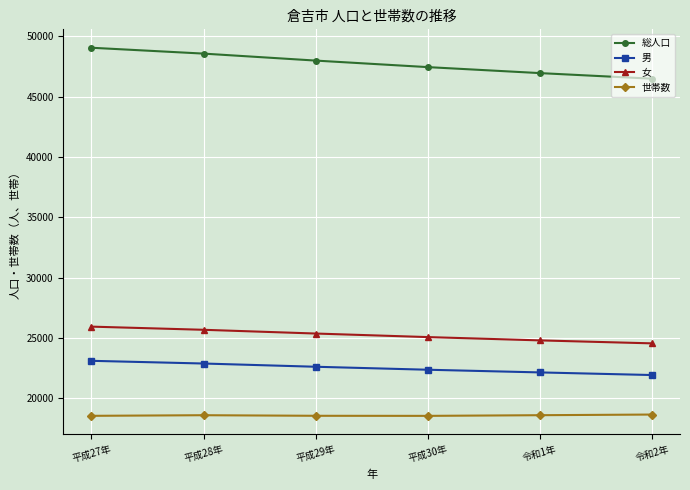

What position from the right is 平成29年?

4